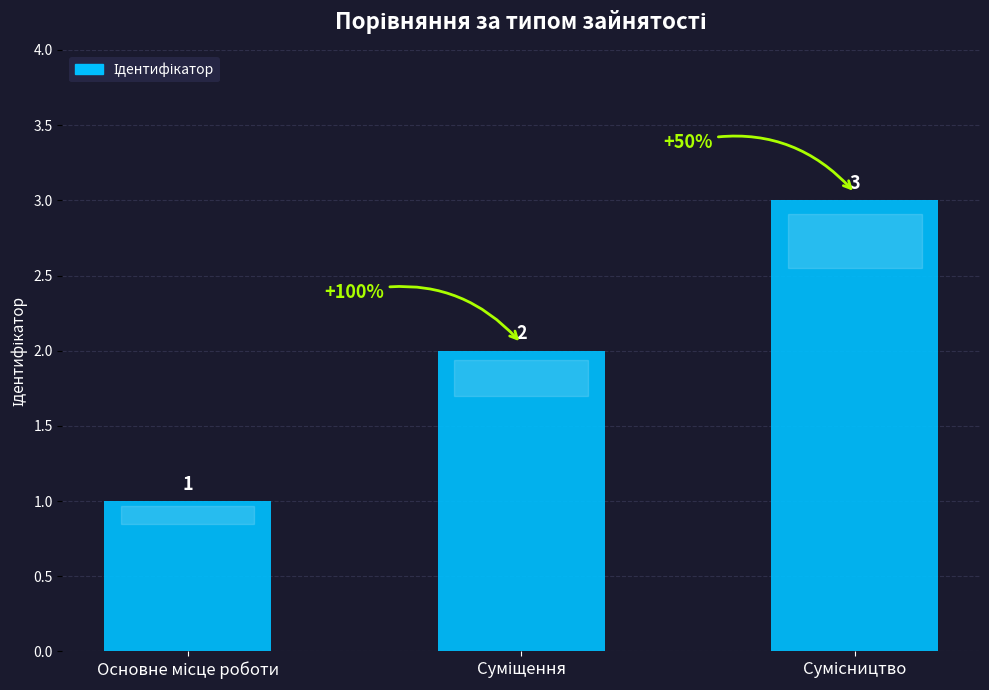

Count the number of data series in this chart.

1